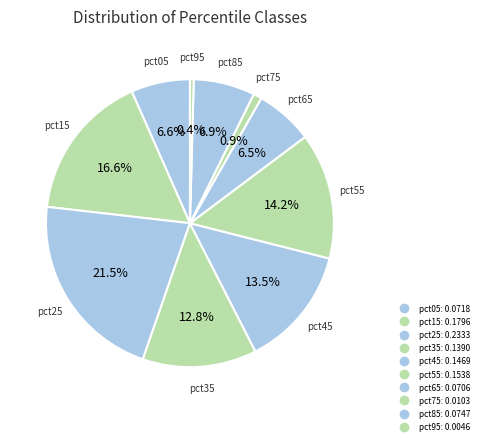

Is there any slice that represents more than half of the pie?

No